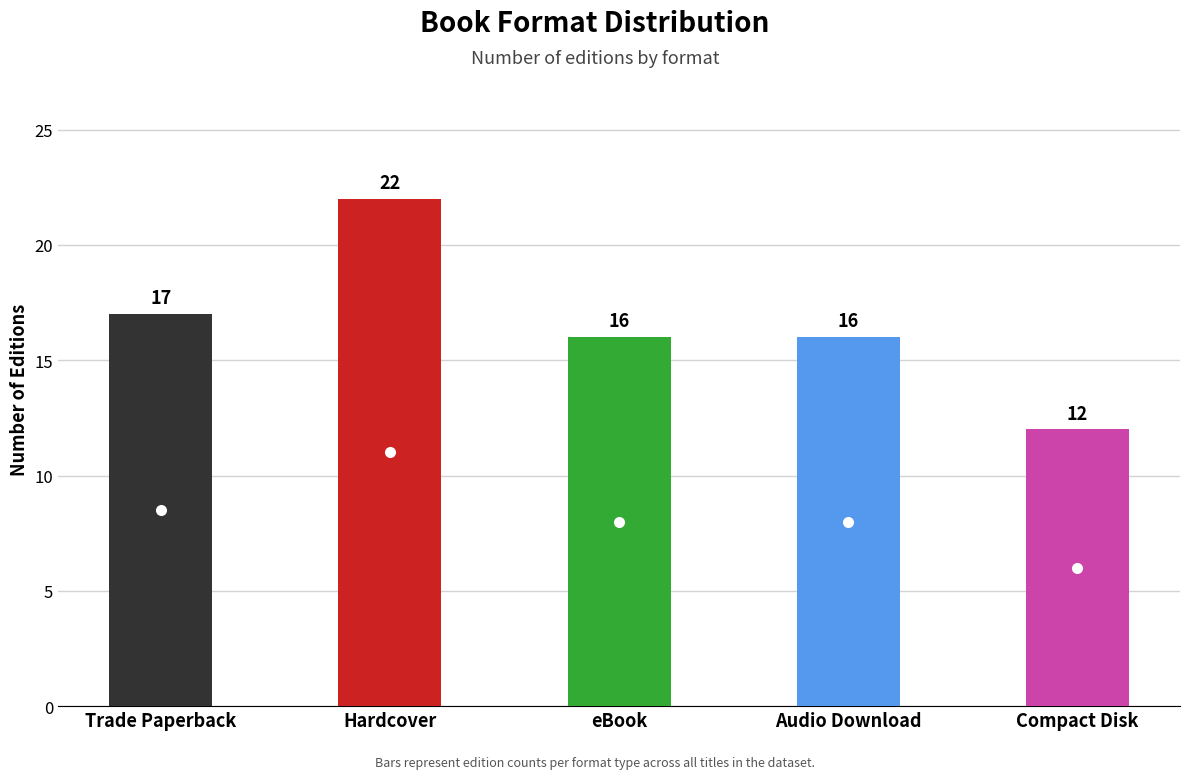

What value does the data have at Audio Download, to the nearest 10?

20